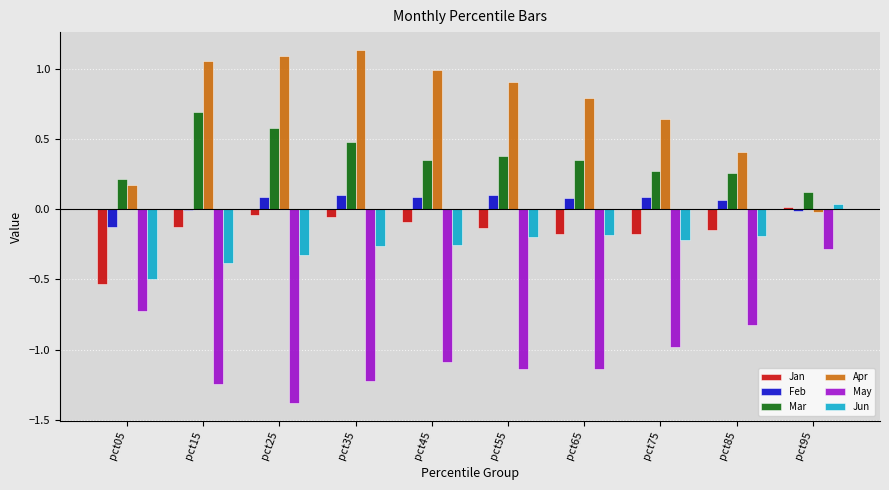

Which series has the largest total across all categories?

Apr